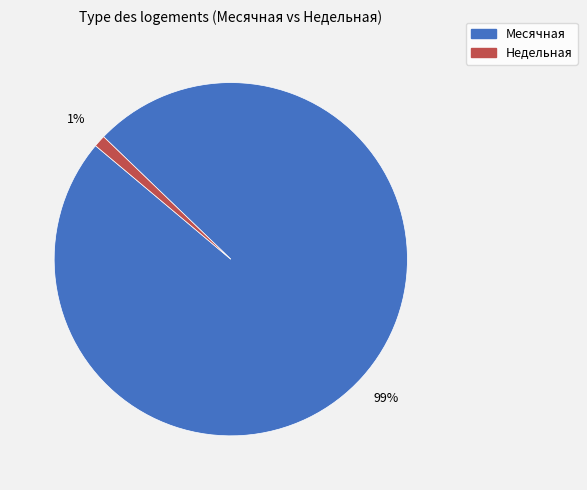

Is it true that Месячная is 89% of the pie?

False